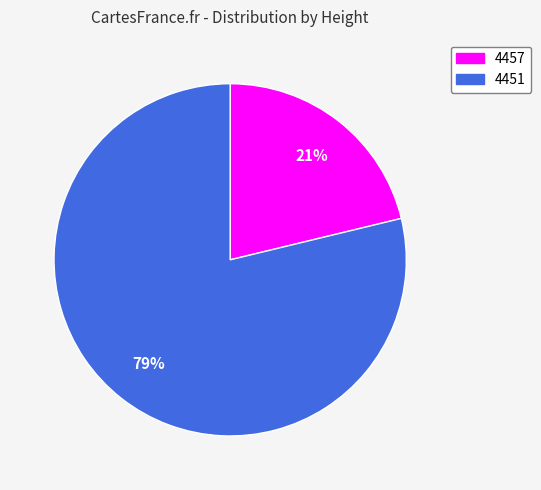

Does 4457 account for over 50% of the chart?

No